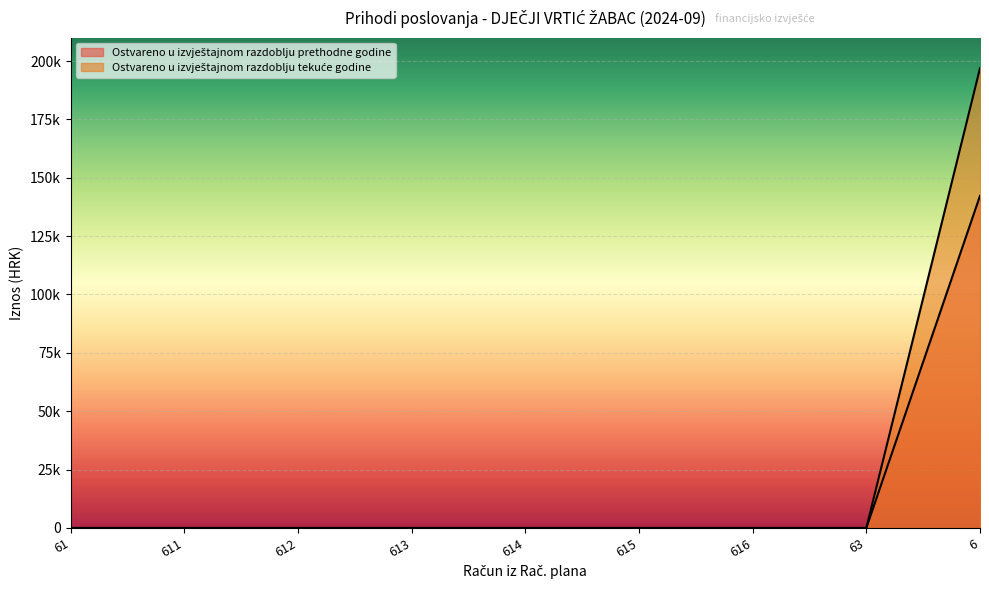

Does the chart display data point markers on the line(s)?

No